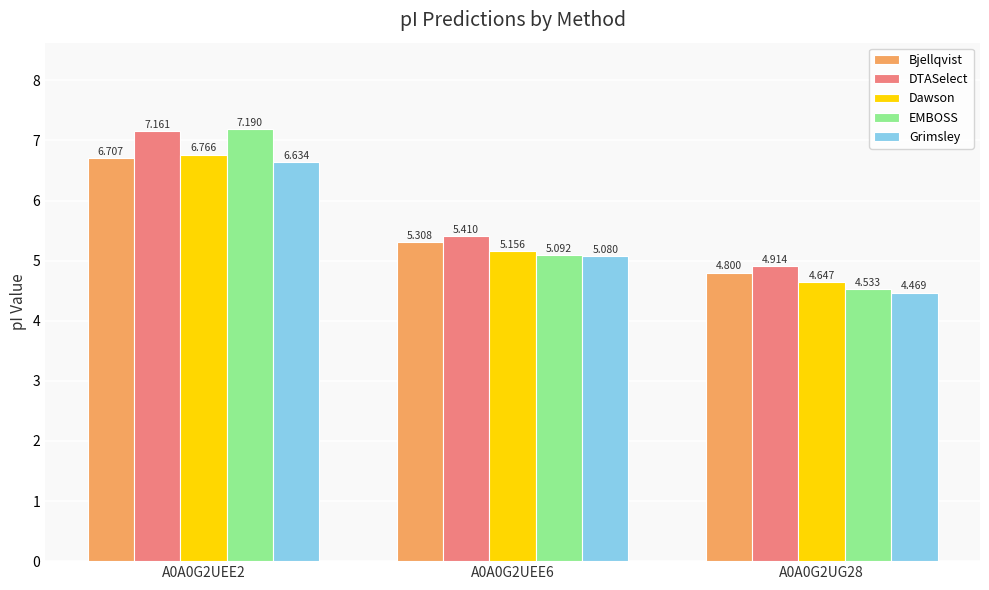

How many groups of bars are there?

3